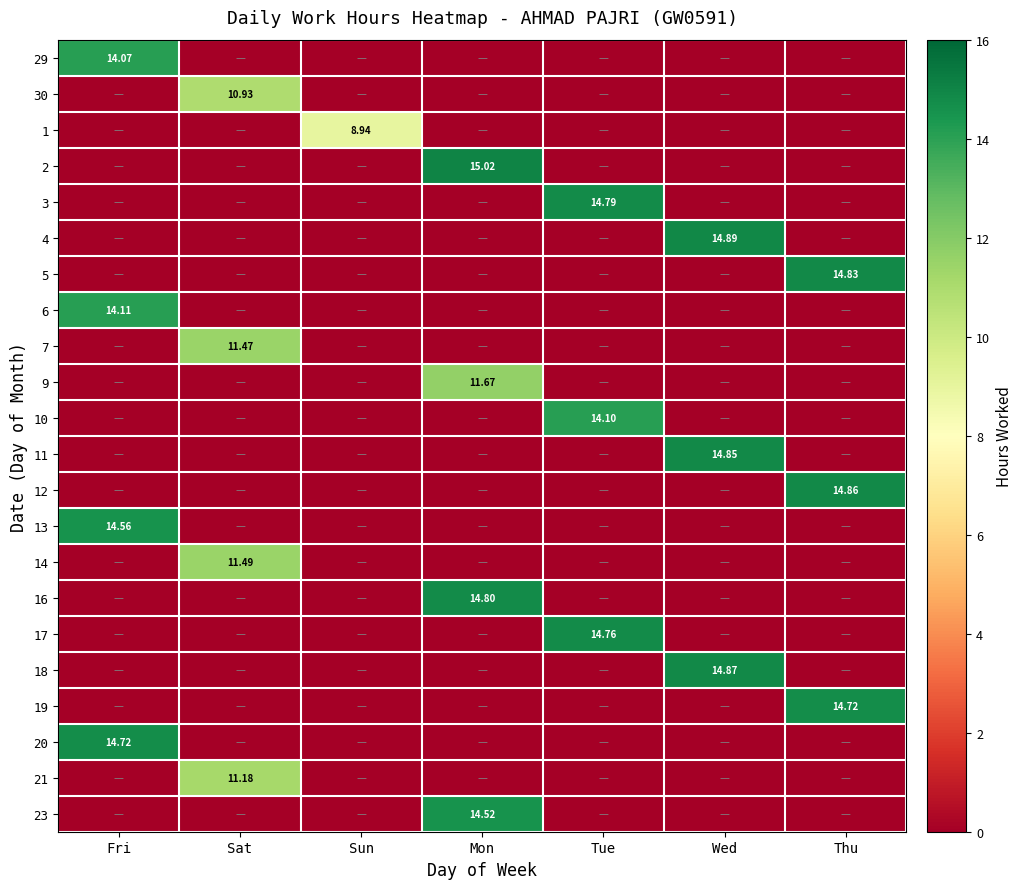

How many positive values does the 11 series have?

1